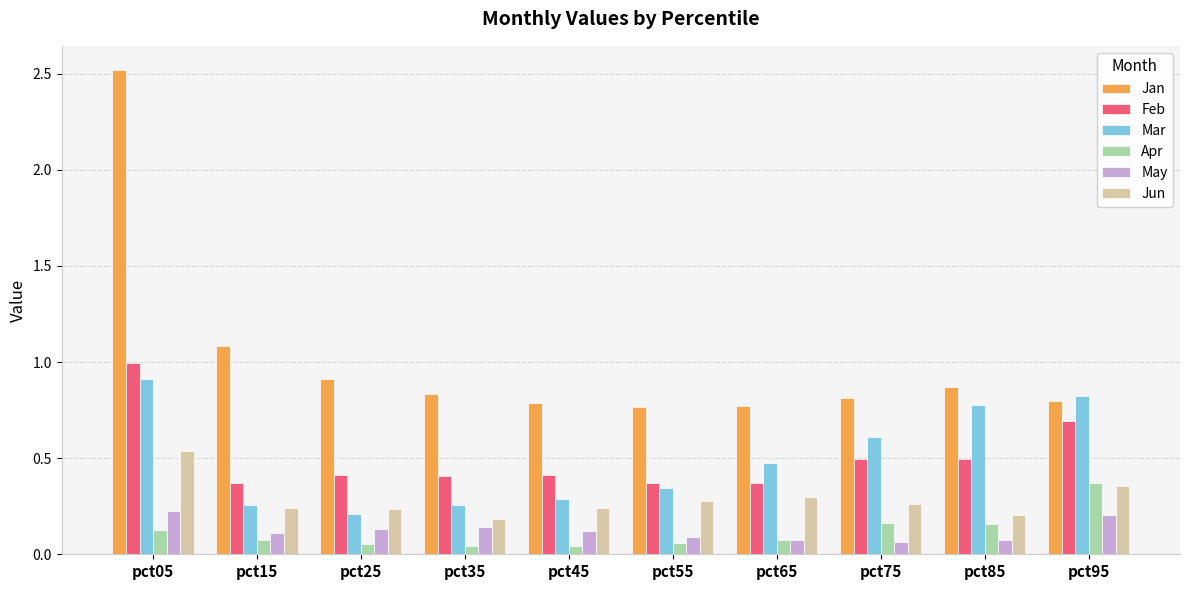

What is the sum of all Jan values?

10.1